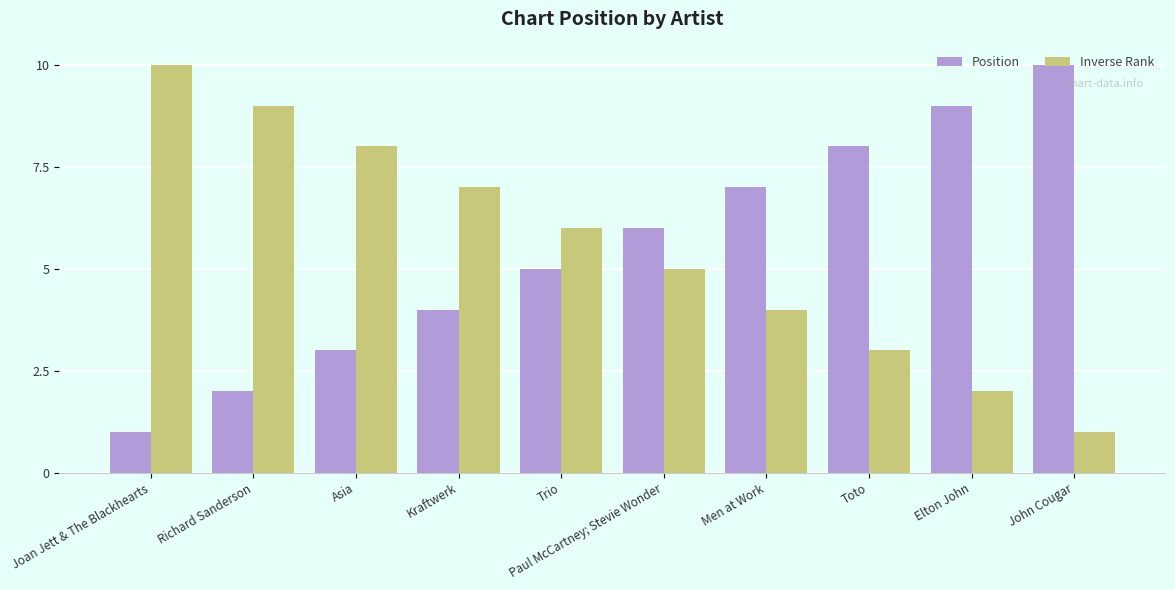

Rank the categories by Inverse Rank value from highest to lowest.

Joan Jett & The Blackhearts, Richard Sanderson, Asia, Kraftwerk, Trio, Paul McCartney; Stevie Wonder, Men at Work, Toto, Elton John, John Cougar